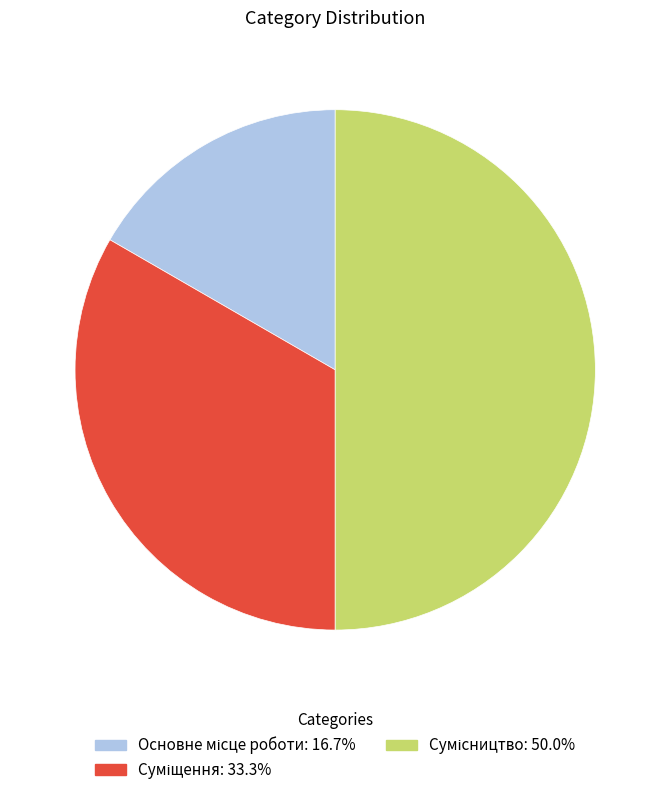

To the nearest percent, what percentage of the pie is Основне місце роботи?

17%